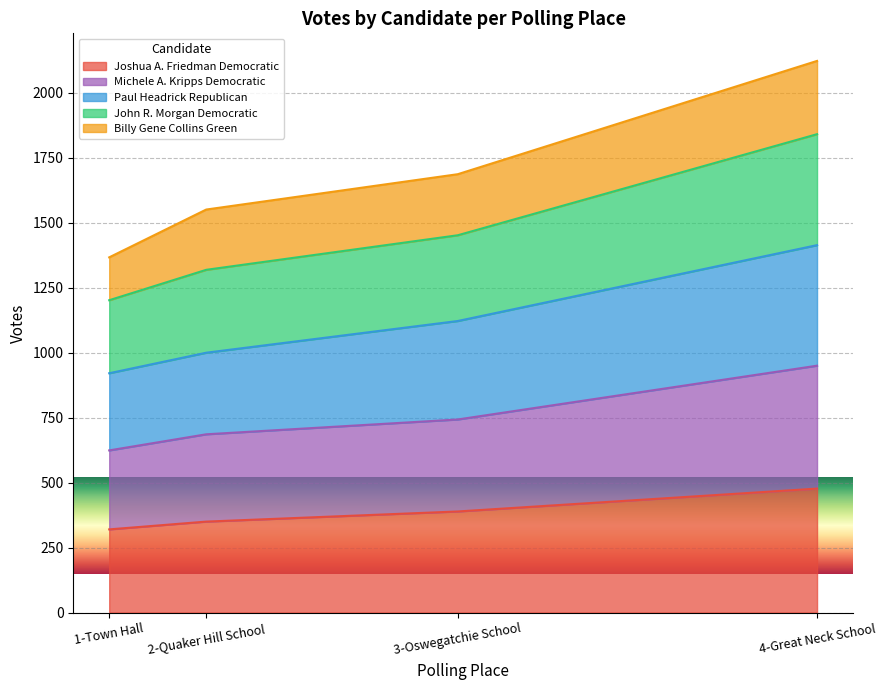

List the labels in order of Michele A. Kripps Democratic value, smallest first.

1-Town Hall, 2-Quaker Hill School, 3-Oswegatchie School, 4-Great Neck School